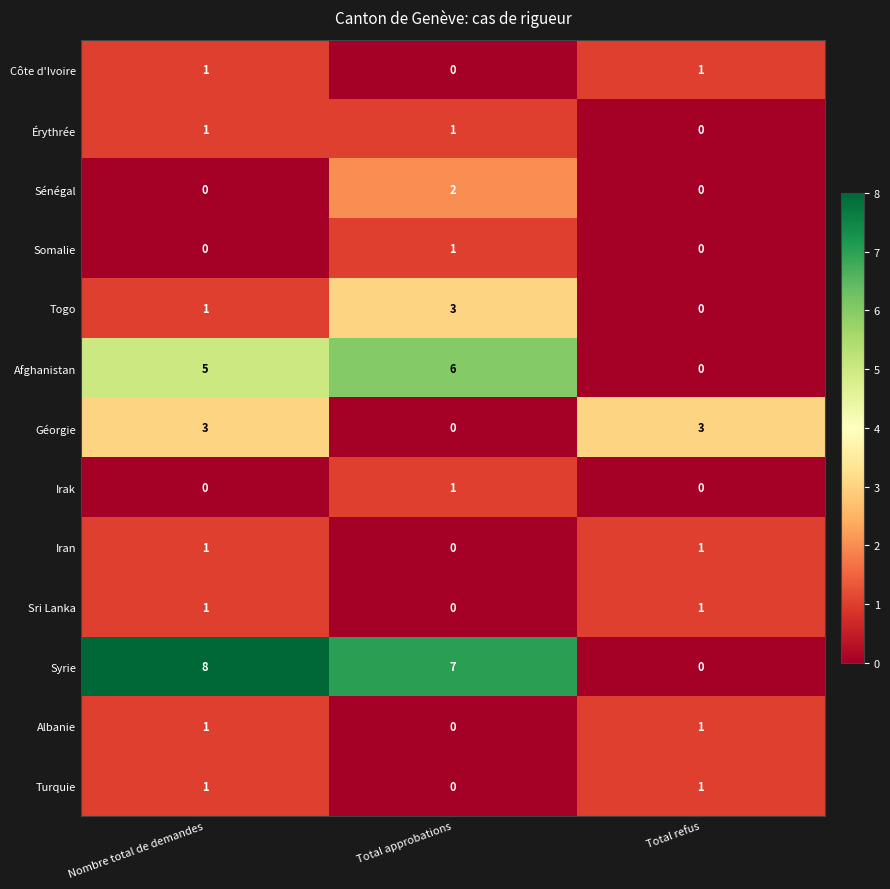

The Turquie series shows -1 at Total approbations. True or false?

False